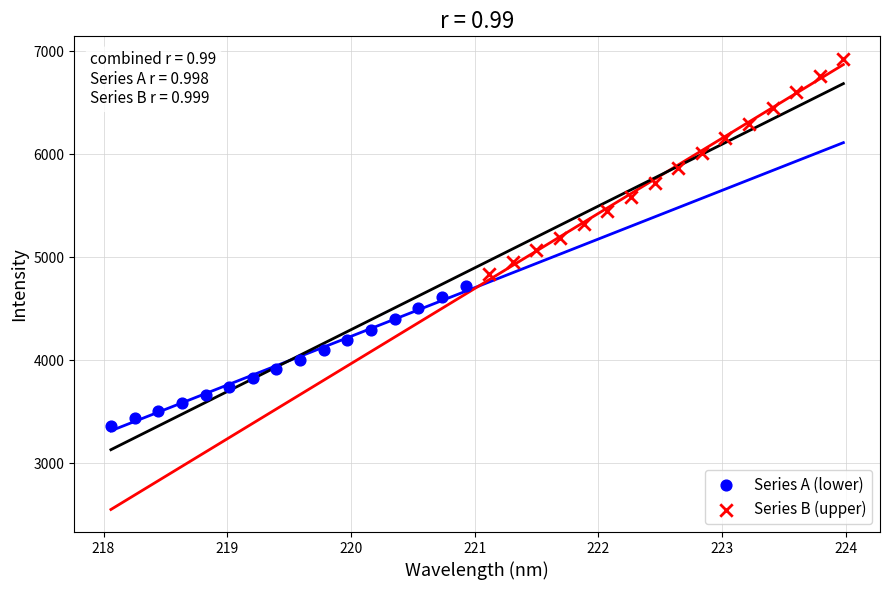

Which series contains the lowest Y value?

Series A (lower)